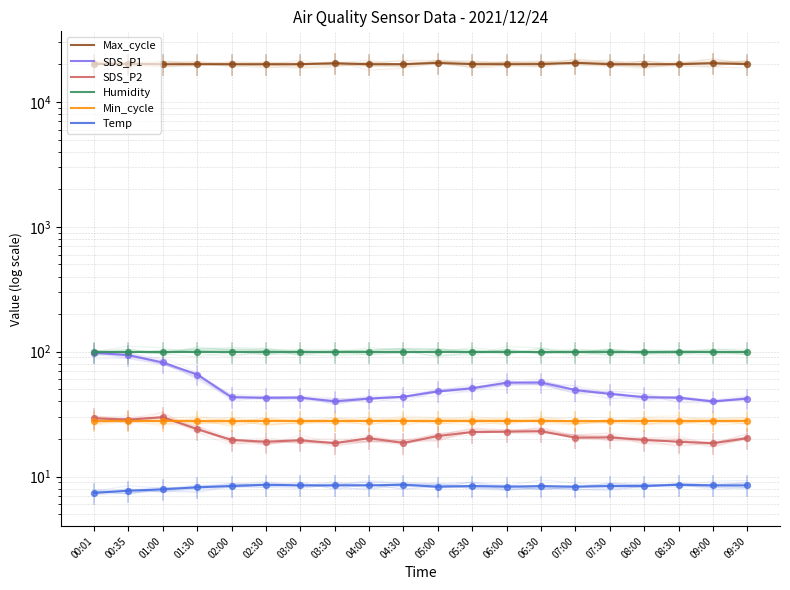

What is the total value across all series at 01:00?

20292.7